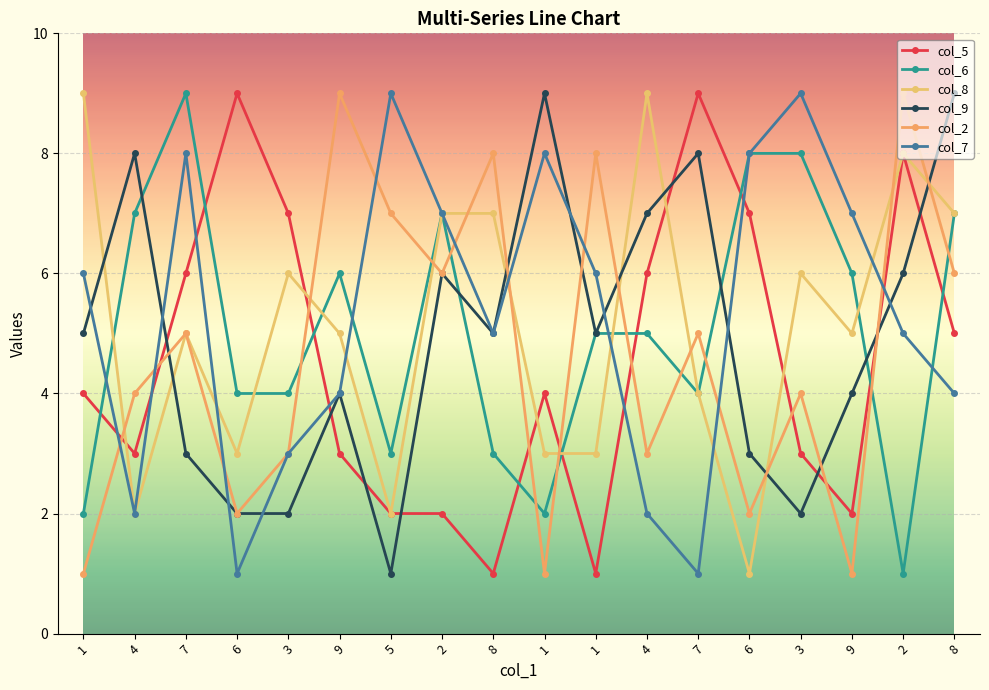

What is the difference between the second highest and minimum values in the col_5 series?

8